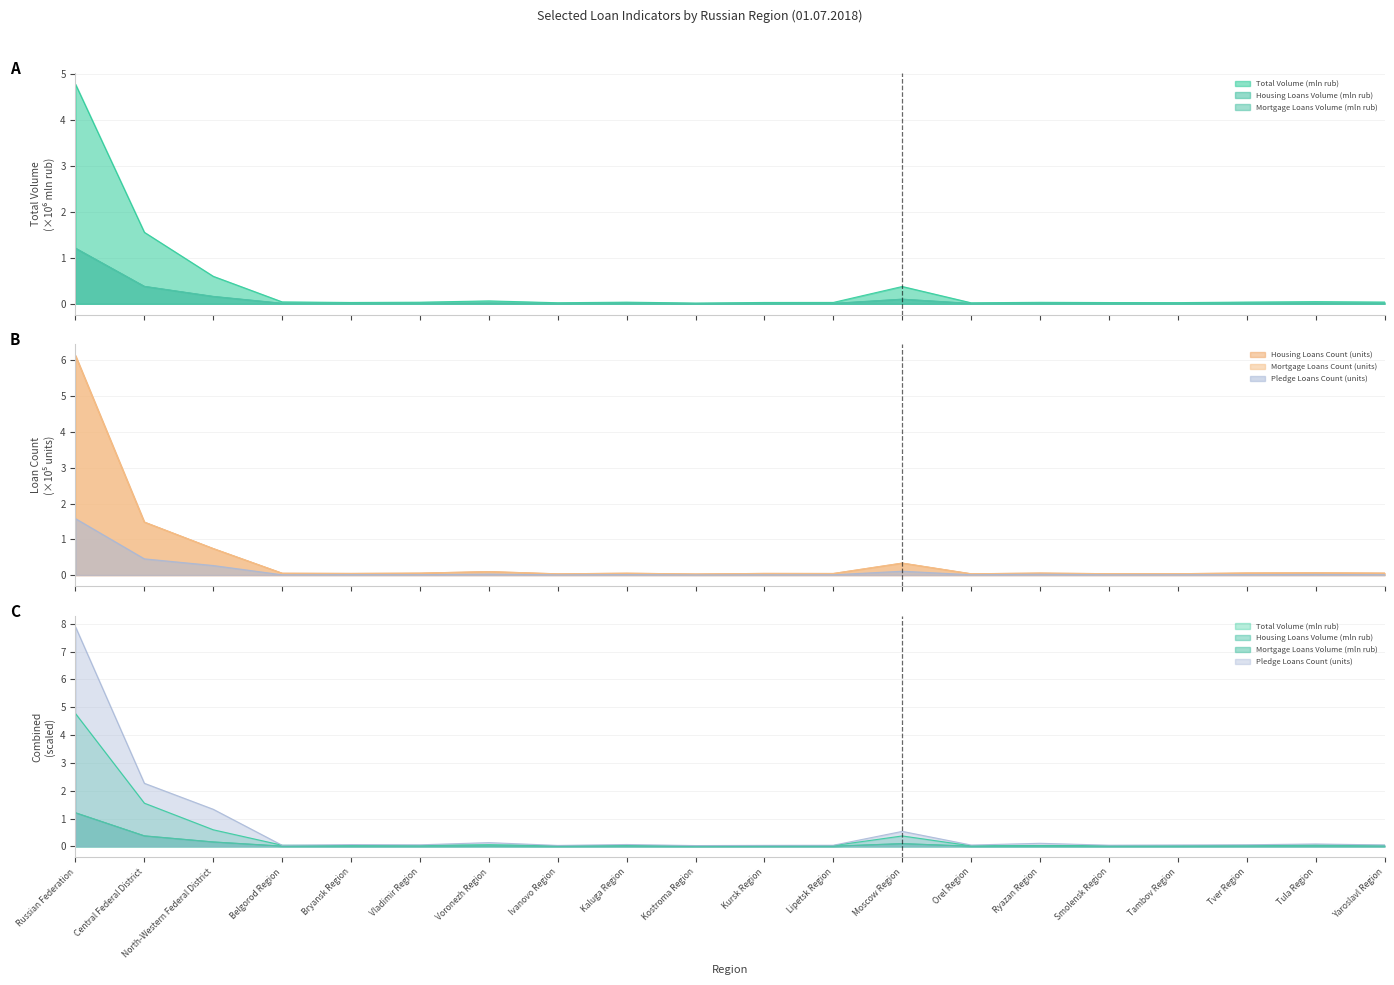

Rank the categories by Housing Loans Volume (mln rub) value from lowest to highest.

Kostroma Region, Ivanovo Region, Orel Region, Smolensk Region, Tambov Region, Lipetsk Region, Kursk Region, Bryansk Region, Yaroslavl Region, Belgorod Region, Vladimir Region, Ryazan Region, Kaluga Region, Tver Region, Tula Region, Voronezh Region, Moscow Region, North-Western Federal District, Central Federal District, Russian Federation